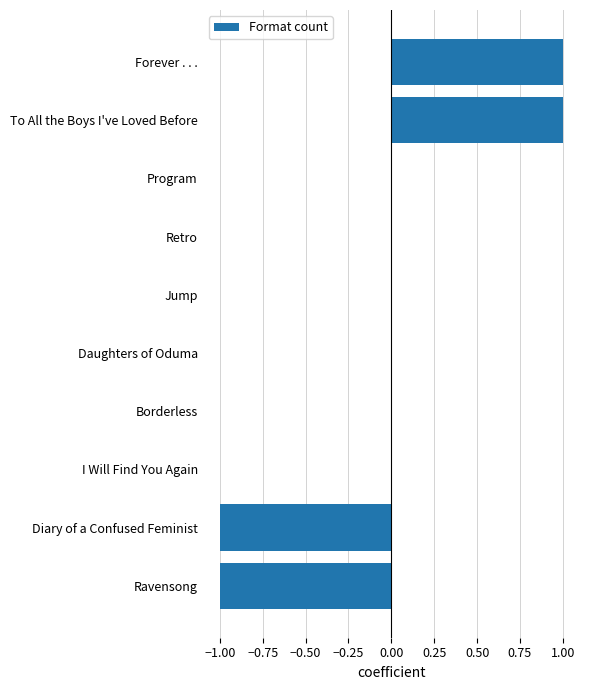

Between Diary of a Confused Feminist and Daughters of Oduma, which is larger?

Daughters of Oduma